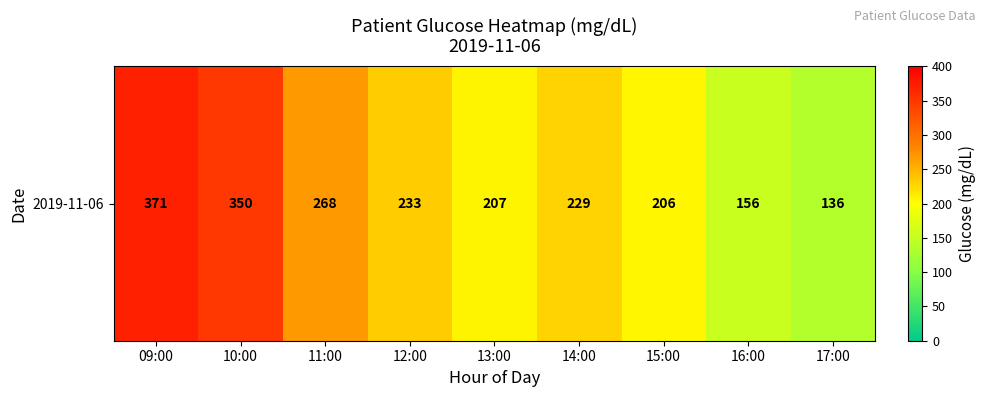

Approximately how many times larger is the value at 10:00 compared to 09:00?

0.9